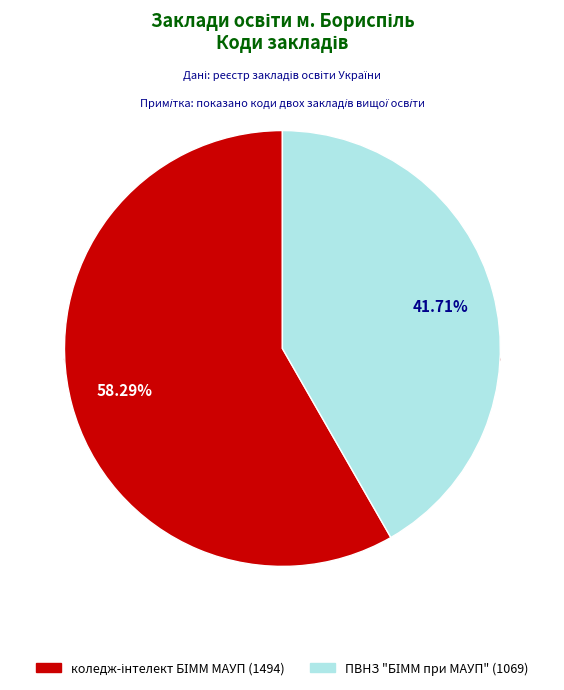

Between Коледж "Інтелект" ПВНЗ БІММ МАУП (1494) and ПВНЗ "БІММ при МАУП" (1069), which is larger?

Коледж "Інтелект" ПВНЗ БІММ МАУП (1494)